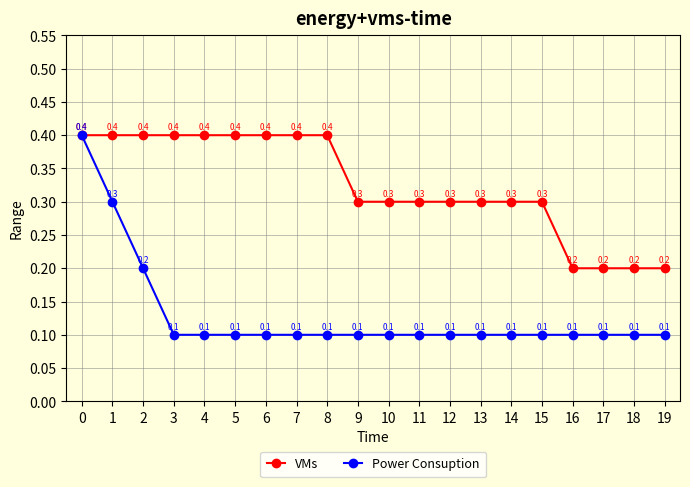

At 9, list the series in order from largest to smallest.

VMs, Power Consuption